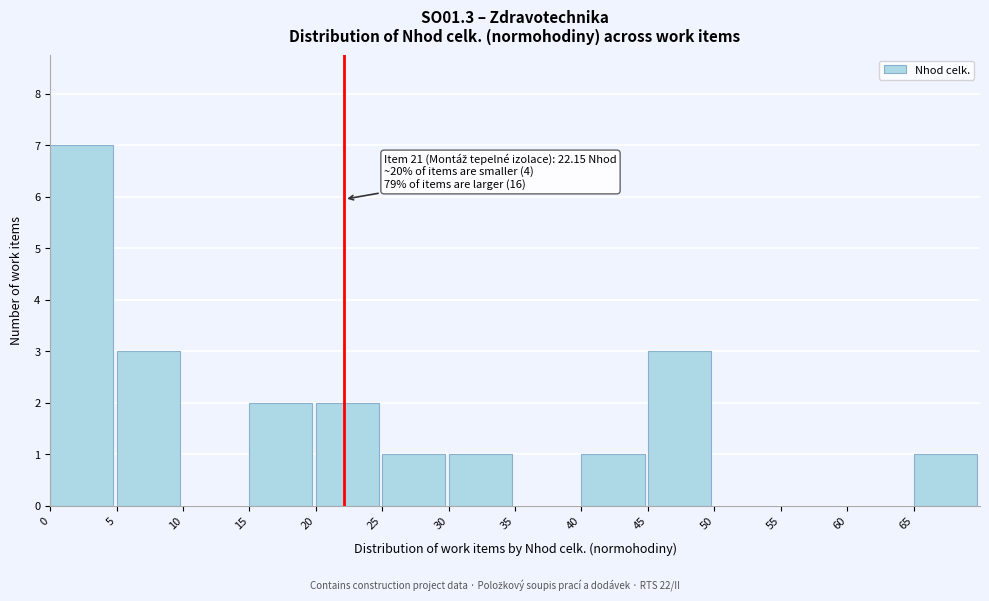

Over which range of the x-axis is the bar tallest?

0 to 5